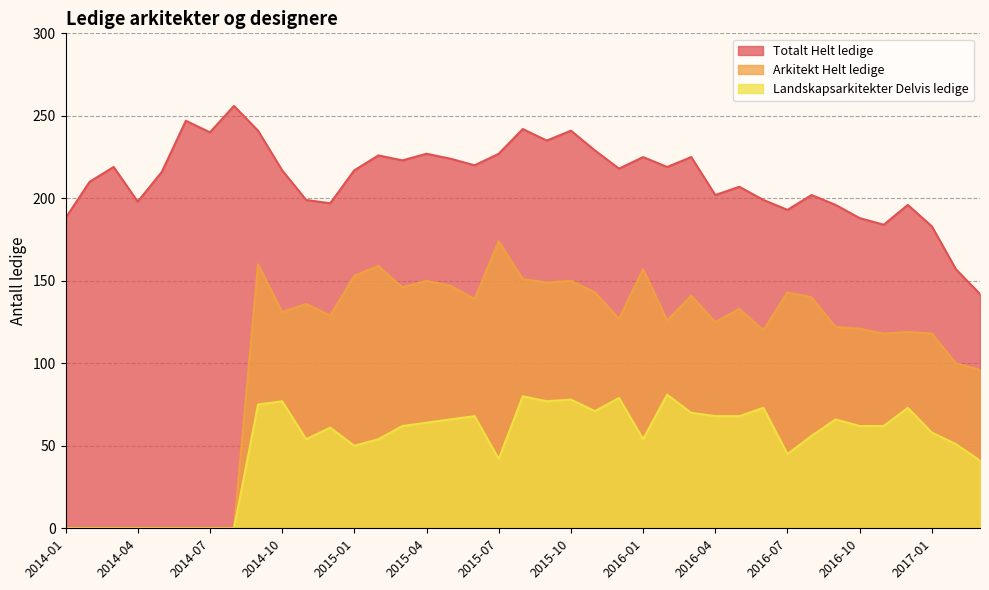

Which label corresponds to the largest value in the chart?

2014-08